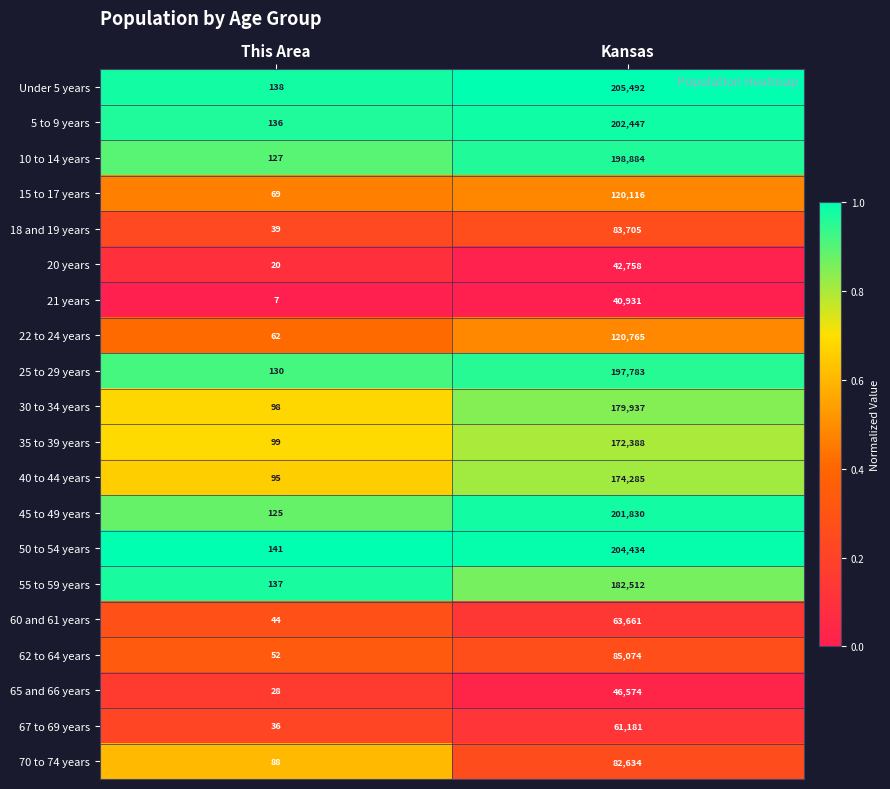

Which series changed the most between This Area and Kansas?

Under 5 years